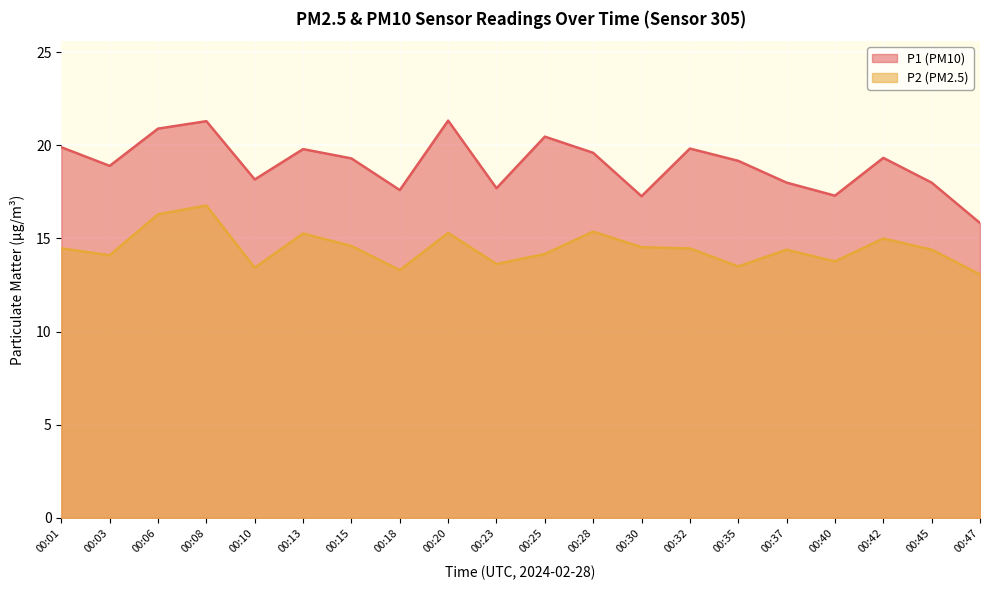

List the labels in order of P2 value, largest first.

00:08, 00:06, 00:28, 00:20, 00:13, 00:42, 00:15, 00:30, 00:01, 00:32, 00:37, 00:45, 00:25, 00:03, 00:40, 00:23, 00:35, 00:10, 00:18, 00:47